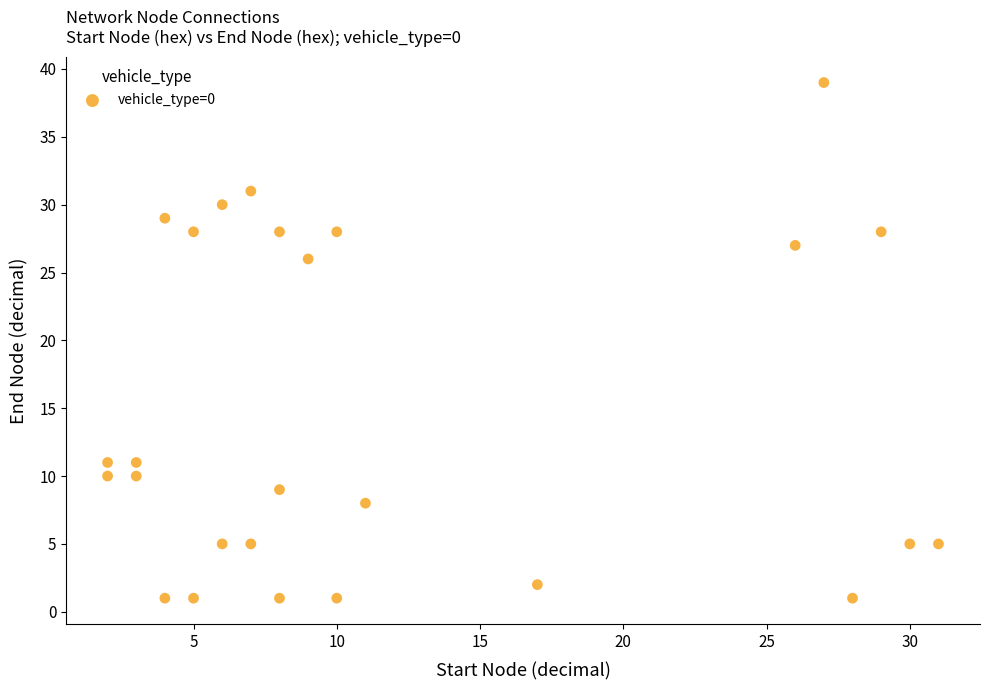

What Y value in the scatter plot is closest to 20?

26